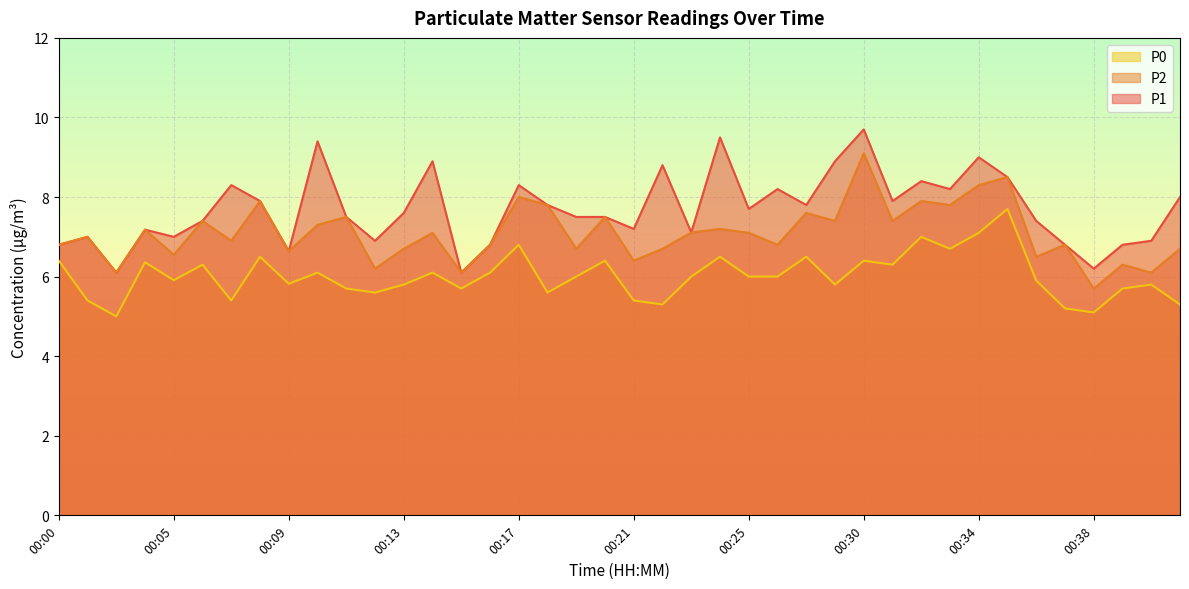

What is the total value across all series at 00:24?

23.2